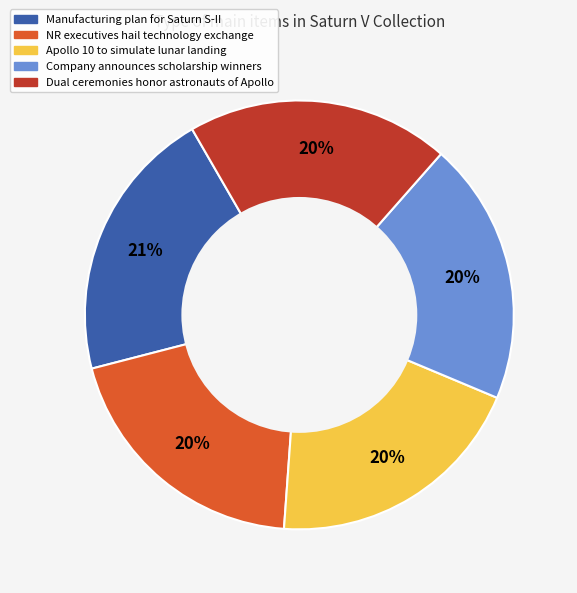

Does any single category account for the majority?

No